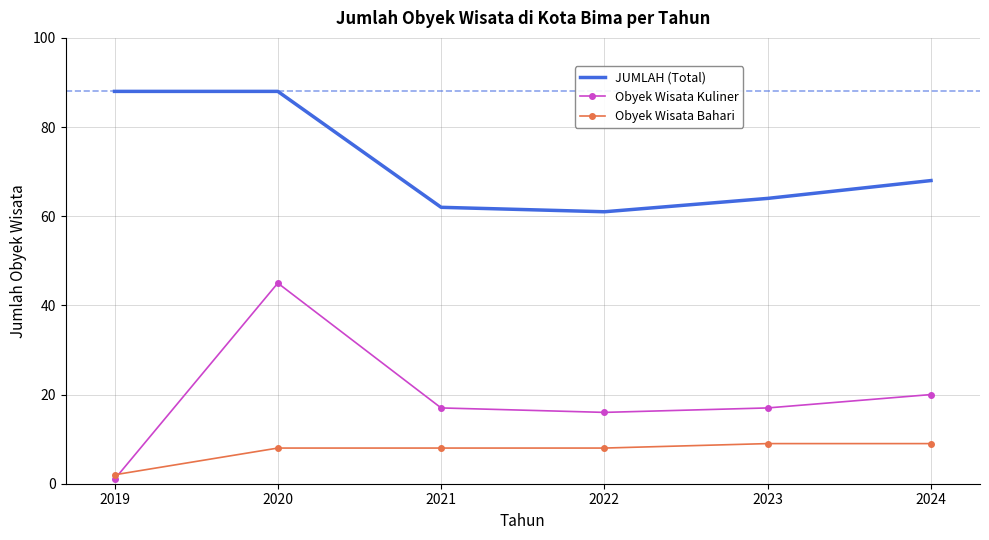

True or false: Obyek Wisata Bahari and JUMLAH (Total) cross at least once.

False